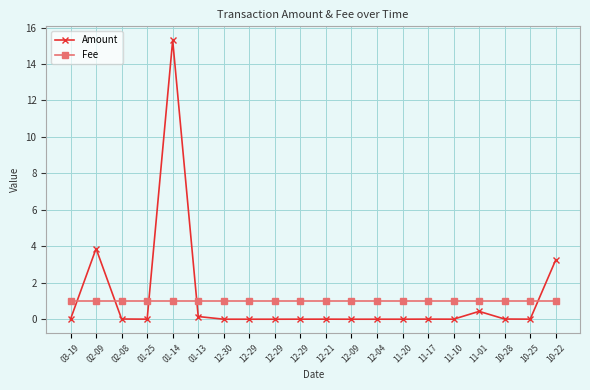

Rank the categories by Fee value from highest to lowest.

03-19, 02-09, 02-08, 01-25, 01-14, 01-13, 12-30, 12-29, 12-29, 12-29, 12-21, 12-09, 12-04, 11-20, 11-17, 11-10, 11-01, 10-28, 10-25, 10-22